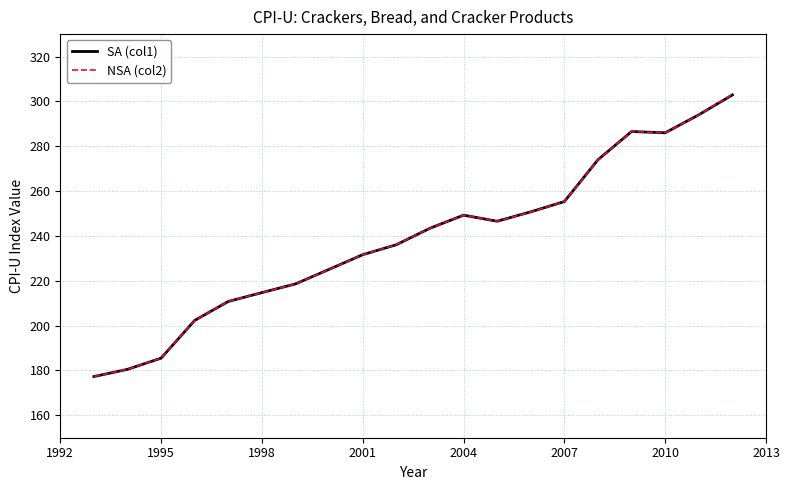

What are all the series names shown in the legend?

SA (col1), NSA (col2)